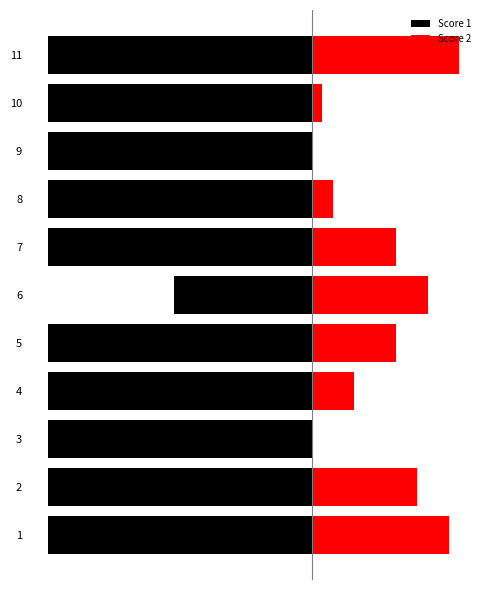

At which label is Score 2 closest to 7?

5